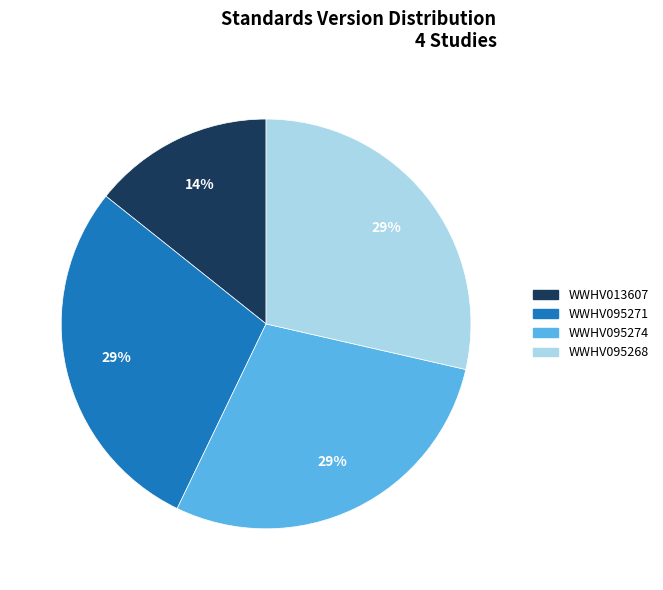

To the nearest percent, what is the average slice percentage?

25%